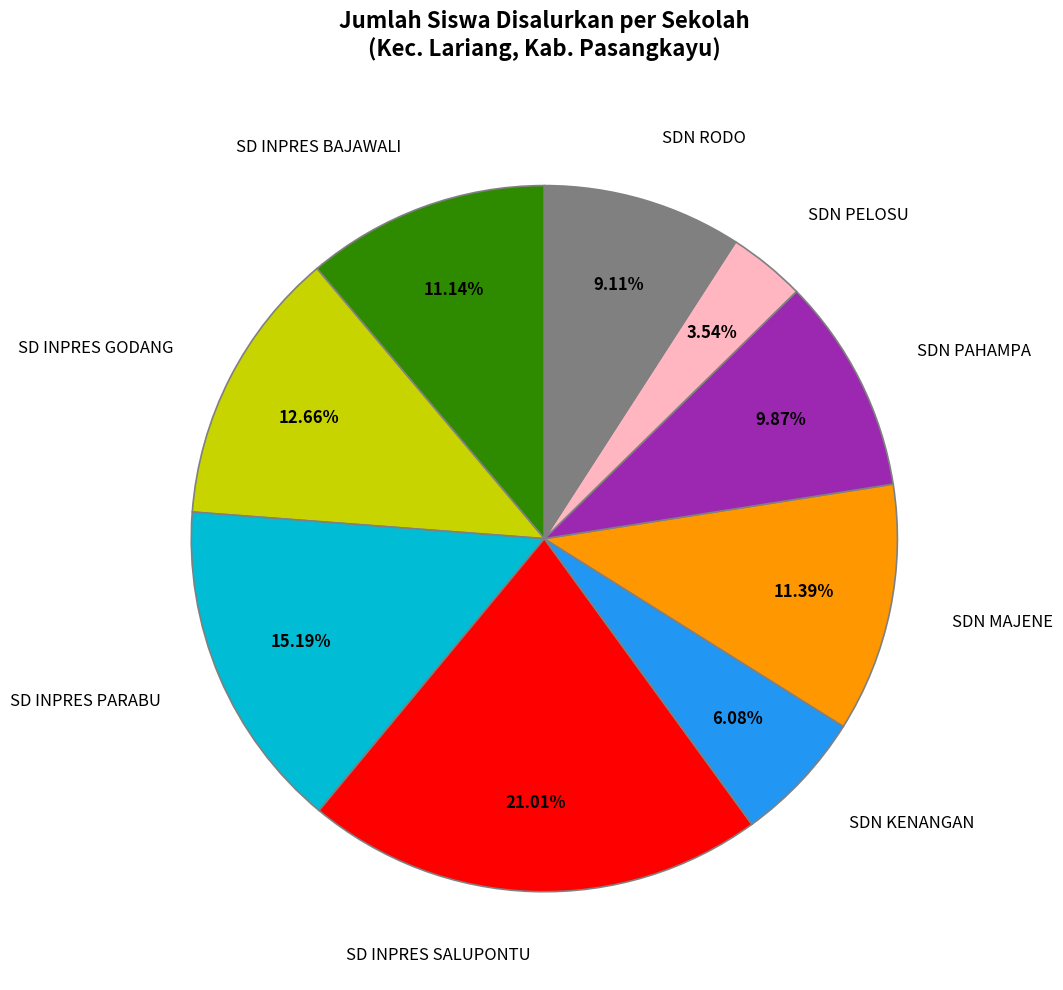

Is there any slice that represents more than half of the pie?

No